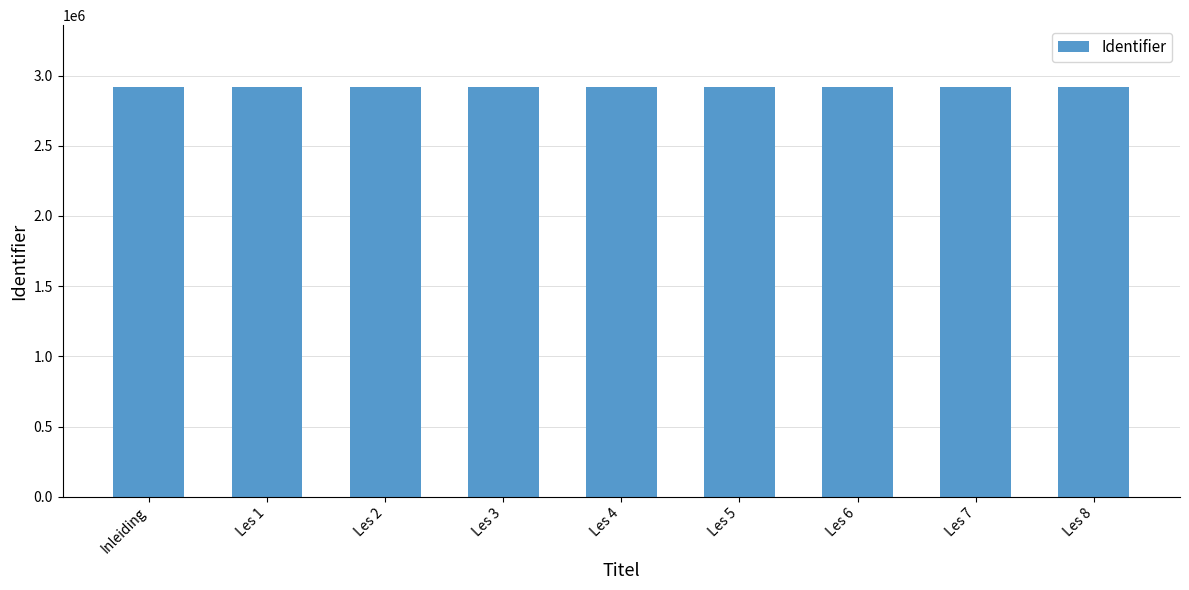

What is the maximum value shown in the chart?

2920859